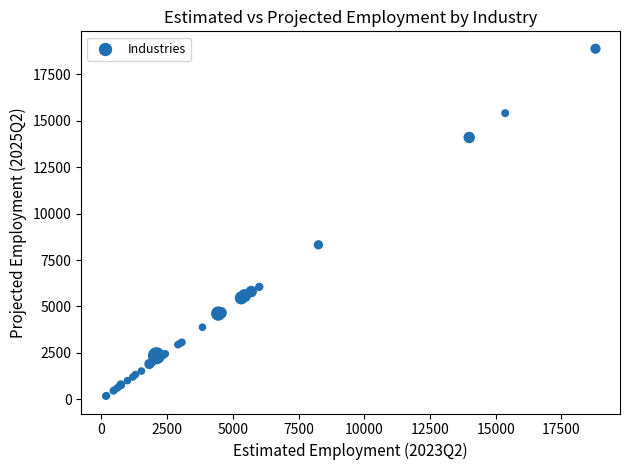

What Y value in the scatter plot is closest to 9525?

8320